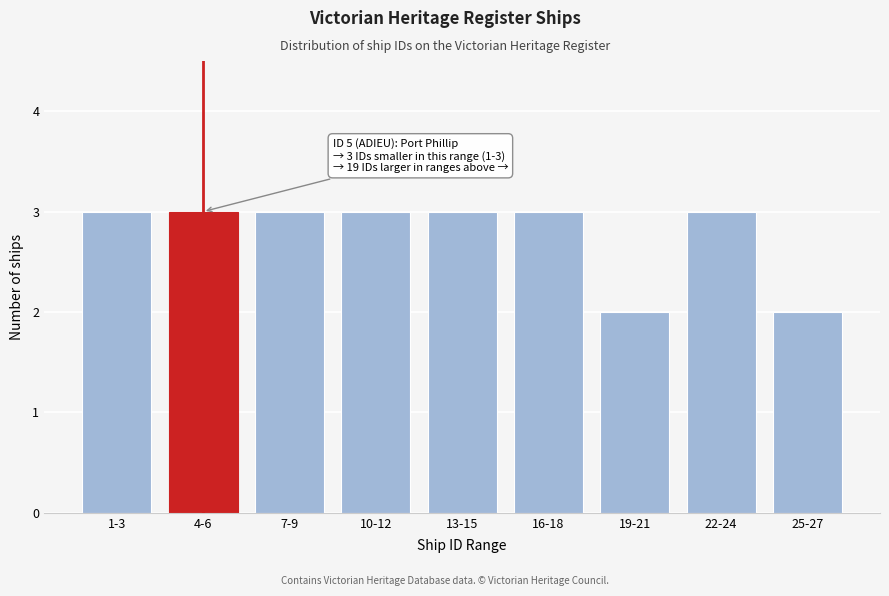

Reading left to right, transcribe all the data shown in this chart.

3	3	3	3	3	3	2	3	2